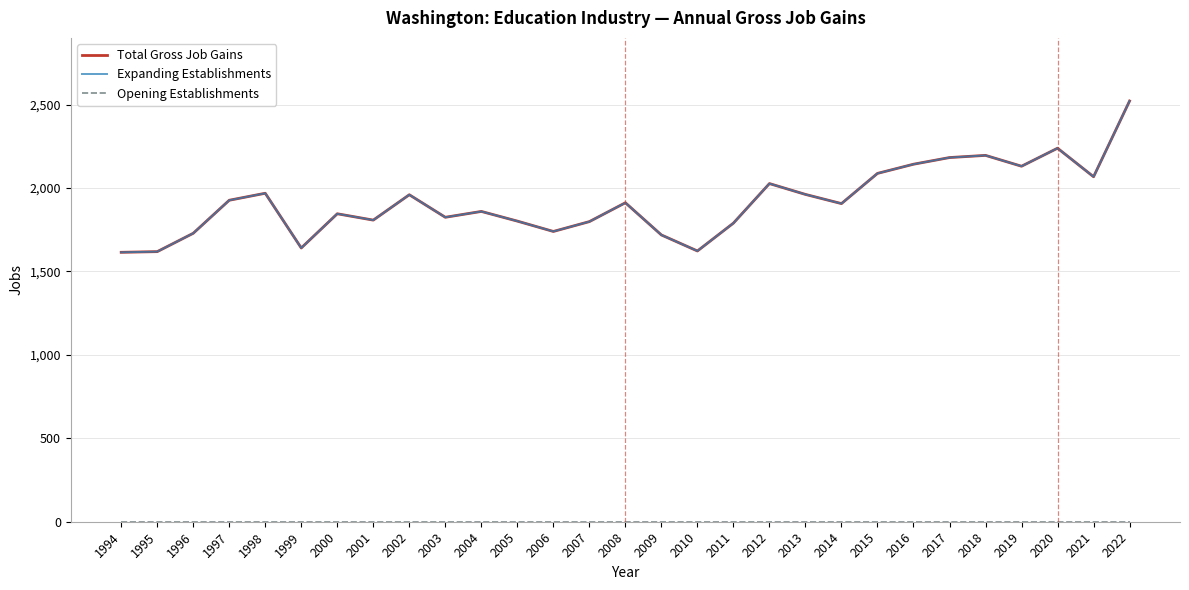

The value of Total Gross Job Gains at 2005 is 1802. True or false?

True